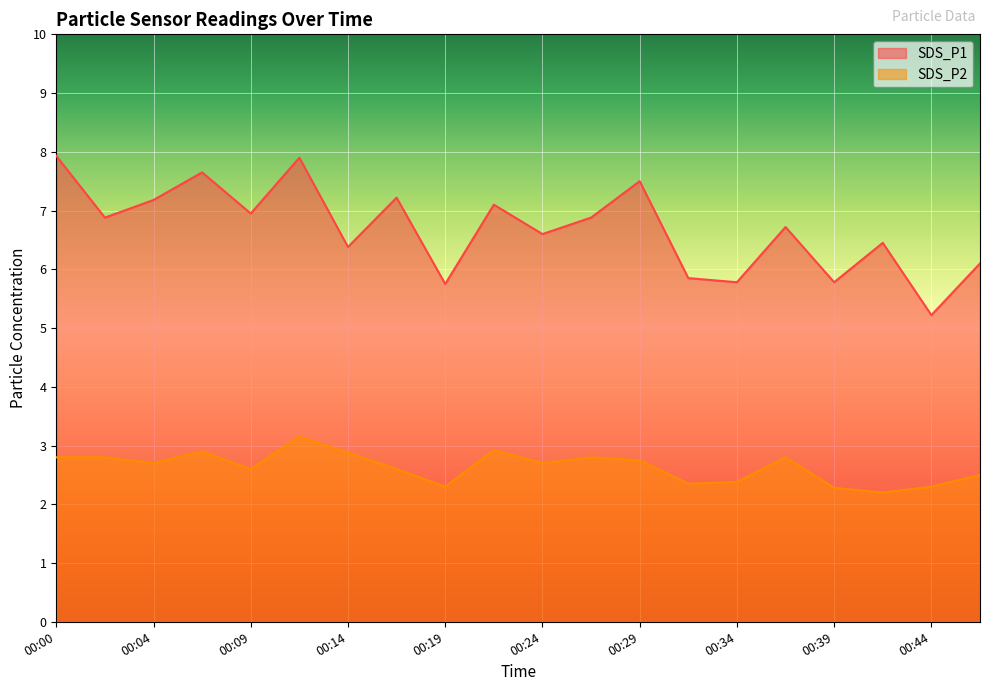

True or false: SDS_P2 and SDS_P1 intersect in this chart.

False